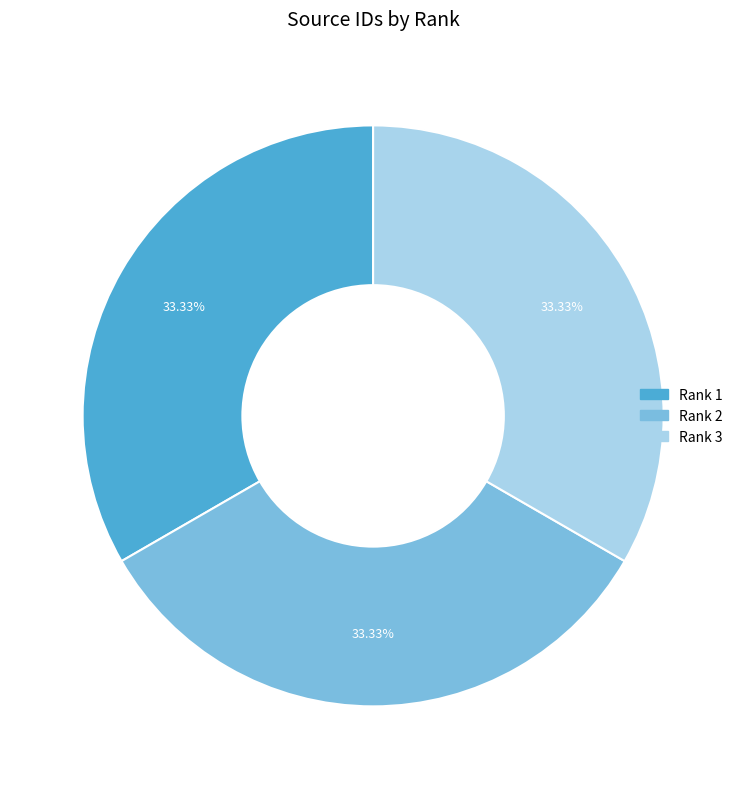

To the nearest percent, what is the average slice percentage?

33%